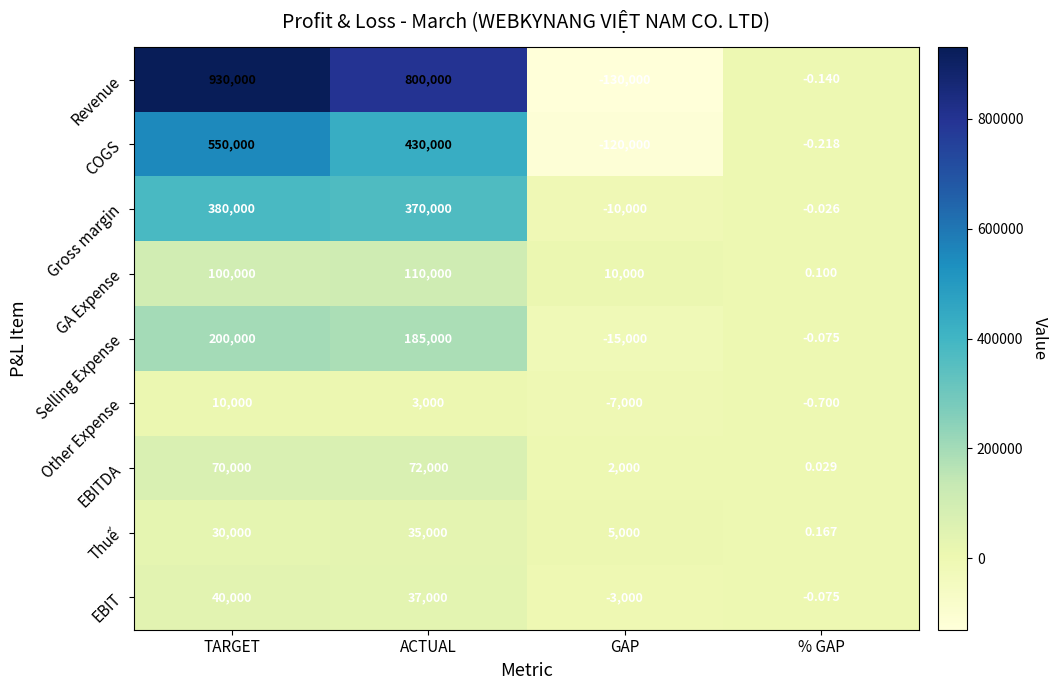

What is the total value across all series at TARGET?

2310000.0